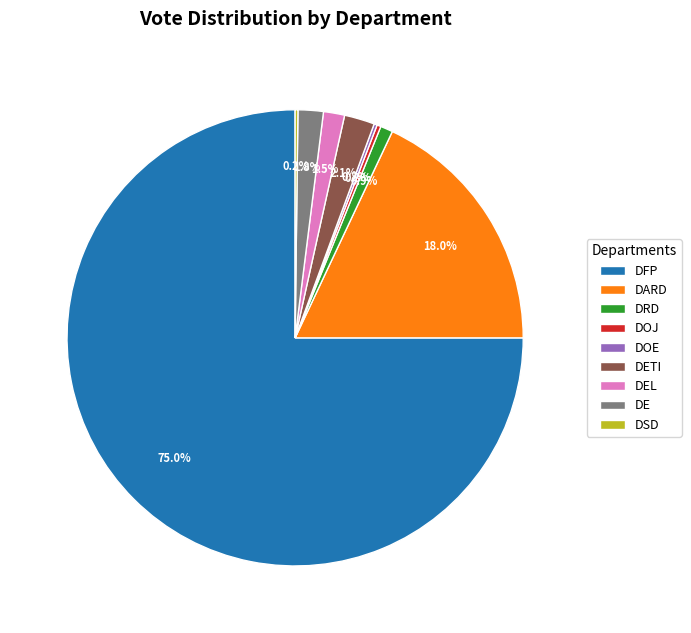

Which category has the biggest portion of the pie?

DFP